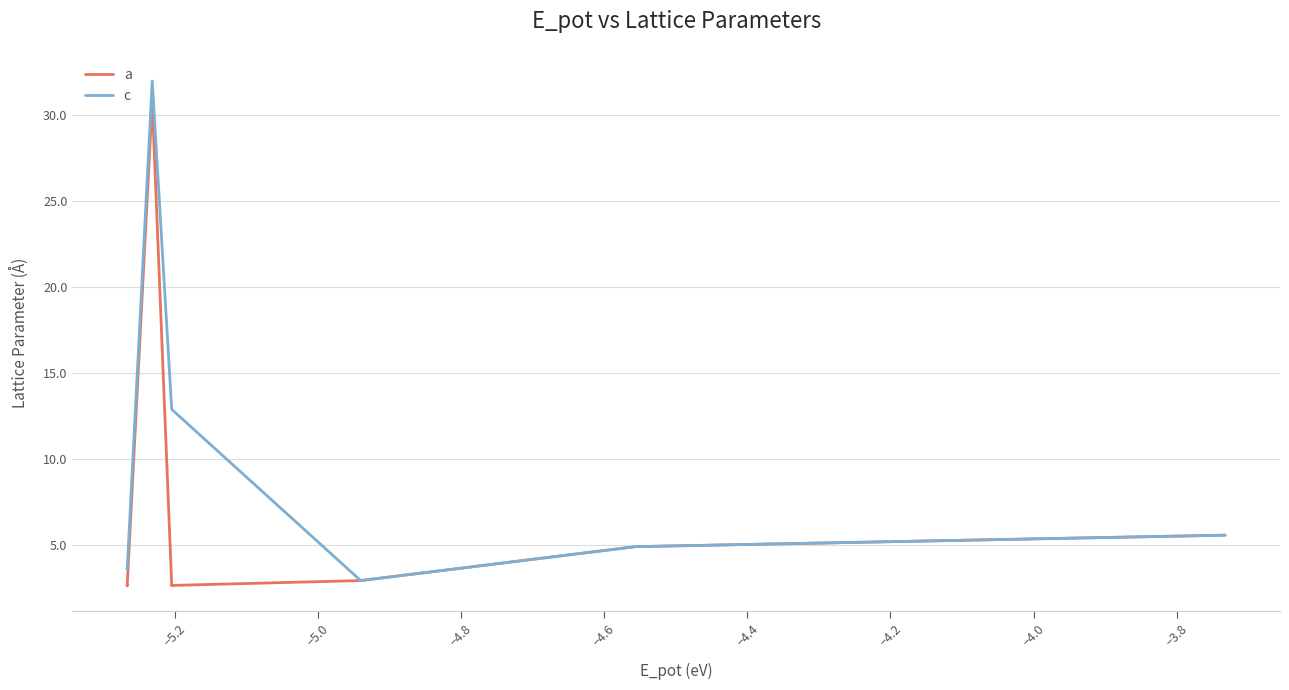

What is the greatest value displayed?

32.0